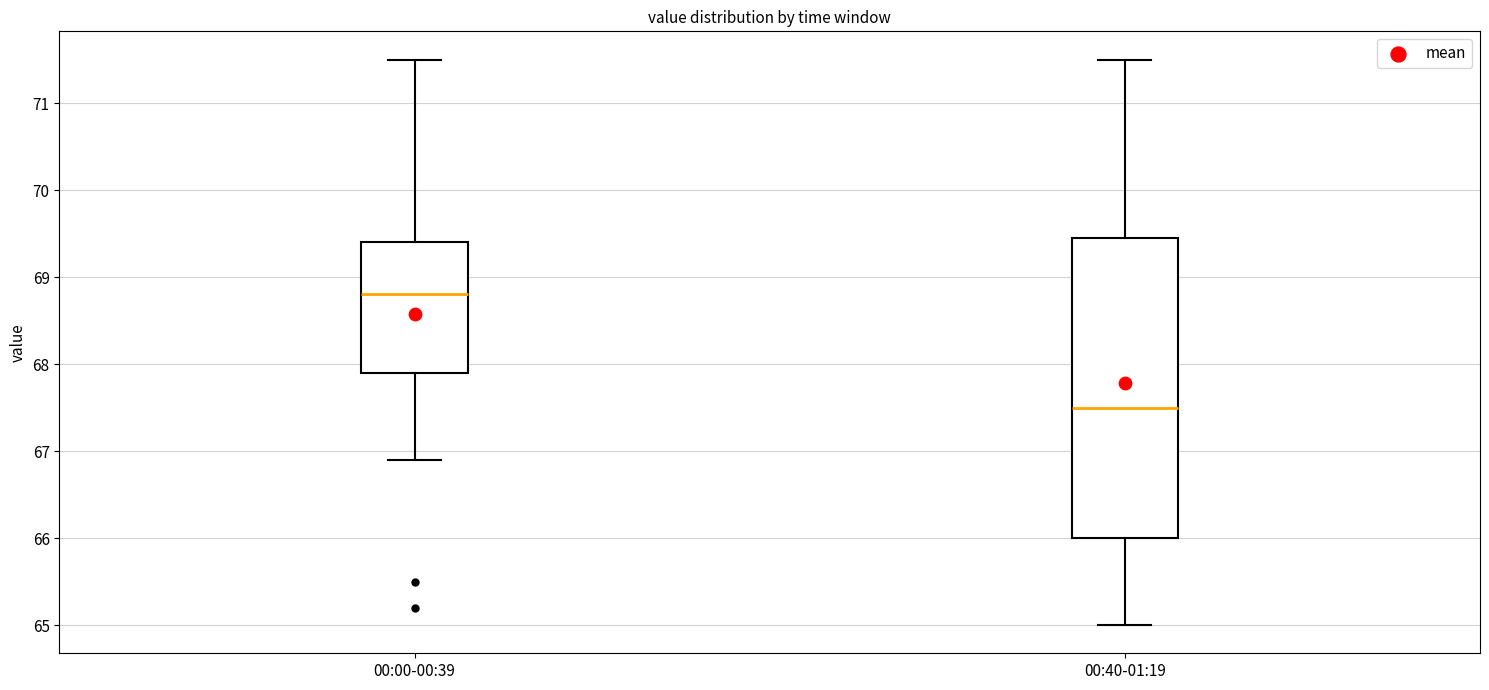

Reading left to right, transcribe this box plot: for each box, give where its median line is, the range the box spans, and where its two whiskers end, as read against the y-axis. The values are not printed on the chart, so give them approximately, as read against the axis.

00:00-00:39: median 68.8, box 67.9 to 69.4, whiskers 66.9 to 71.5
00:40-01:19: median 67.5, box 66.0 to 69.5, whiskers 65.0 to 71.5